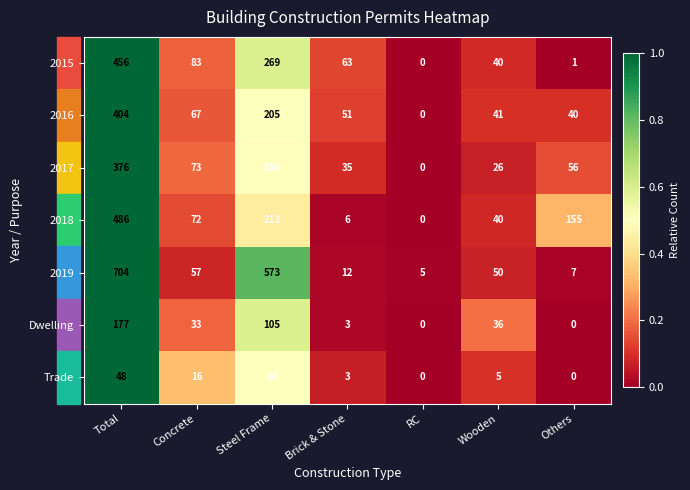

The 2015 series shows 63 at Brick & Stone. True or false?

True